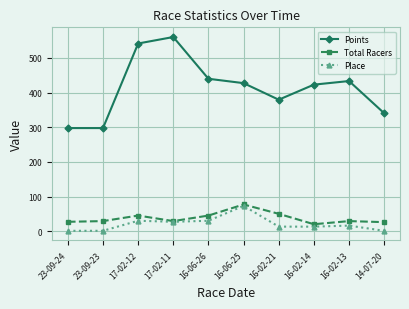

At which category does Points reach its first local peak?

17-02-11